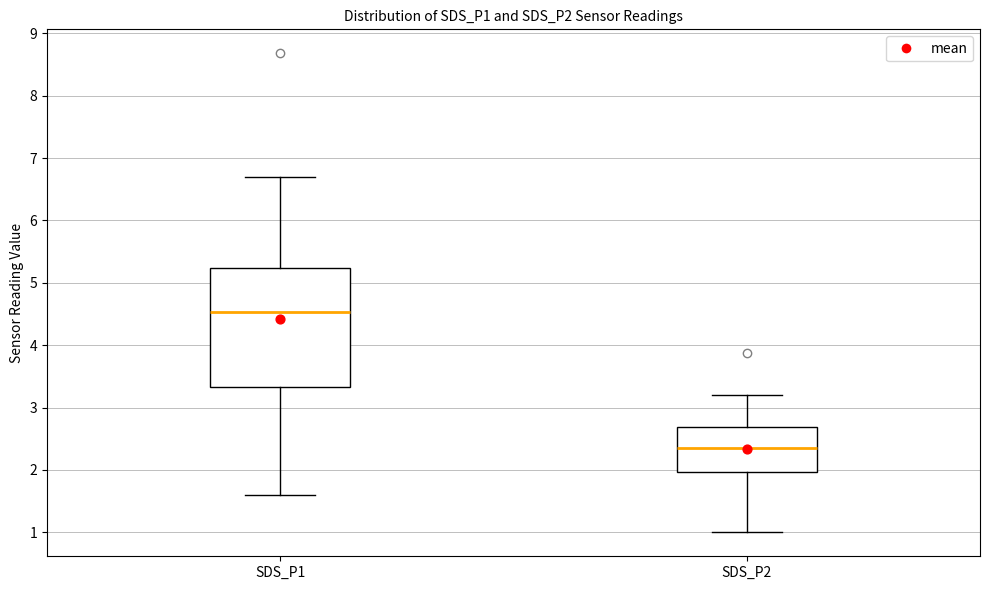

Where does the upper whisker of the box for SDS_P1 end on the y-axis? The values are not printed on the chart, so give them approximately, as read against the axis.

6.7